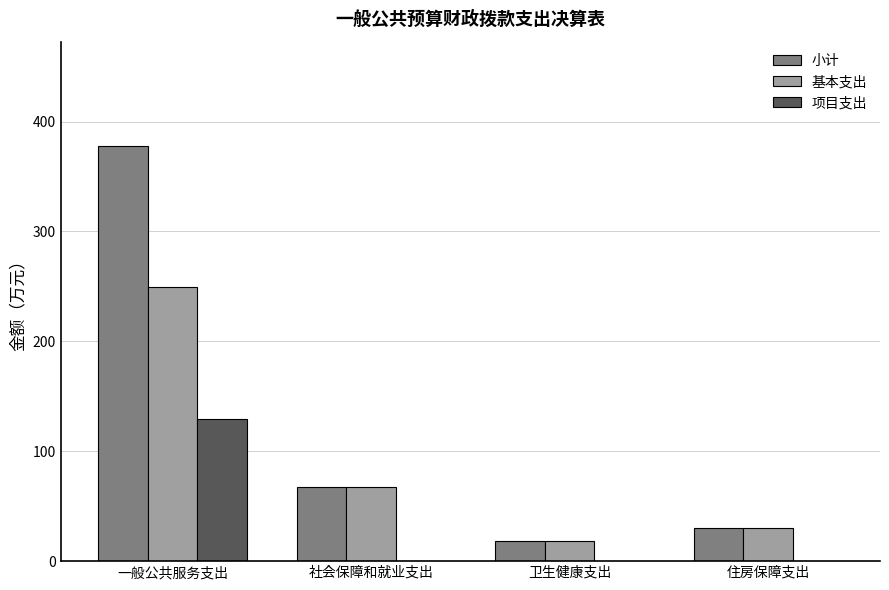

What is the total value across all series at 社会保障和就业支出?

135.7